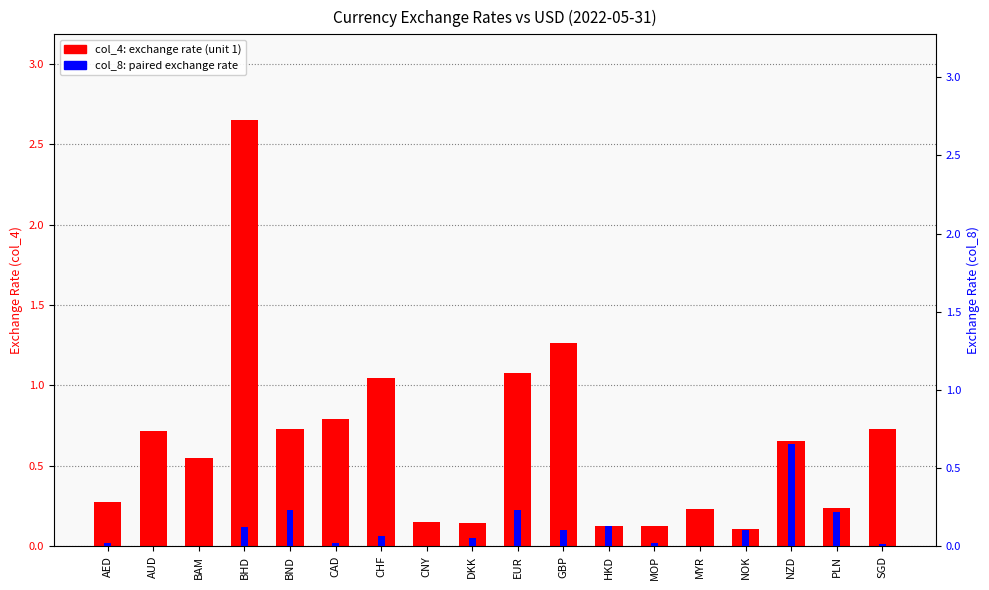

At how many categories does at least one series exceed 0?

18